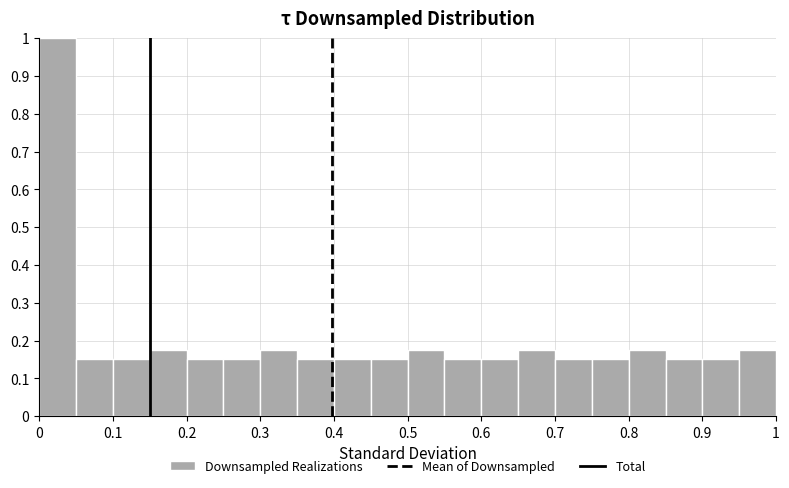

What is the height of the bar covering 0.05 to 0.10 on the x-axis? The values are not printed on the chart, so give them approximately, as read against the axis.

0.15